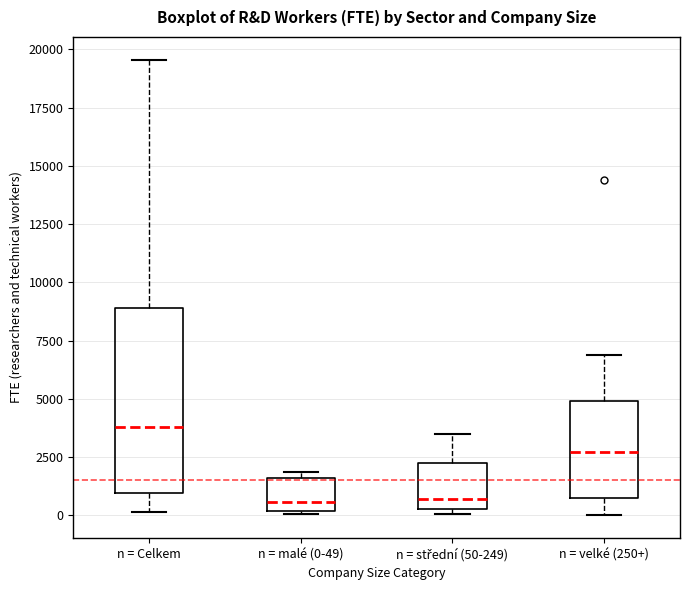

Reading left to right, read every box against the y-axis: the position of its median line, the range the box covers, and the ends of its whiskers. The values are not printed on the chart, so give them approximately, as read against the axis.

n = Celkem: median 4000, box 1000 to 9000, whiskers 0 to 19500
n = malé (0-49): median 500, box 0 to 1500, whiskers 0 to 2000
n = střední (50-249): median 500 (just above the box's lower edge), box 500 to 2500, whiskers 0 to 3500
n = velké (250+): median 2500, box 500 to 5000, whiskers 0 to 7000